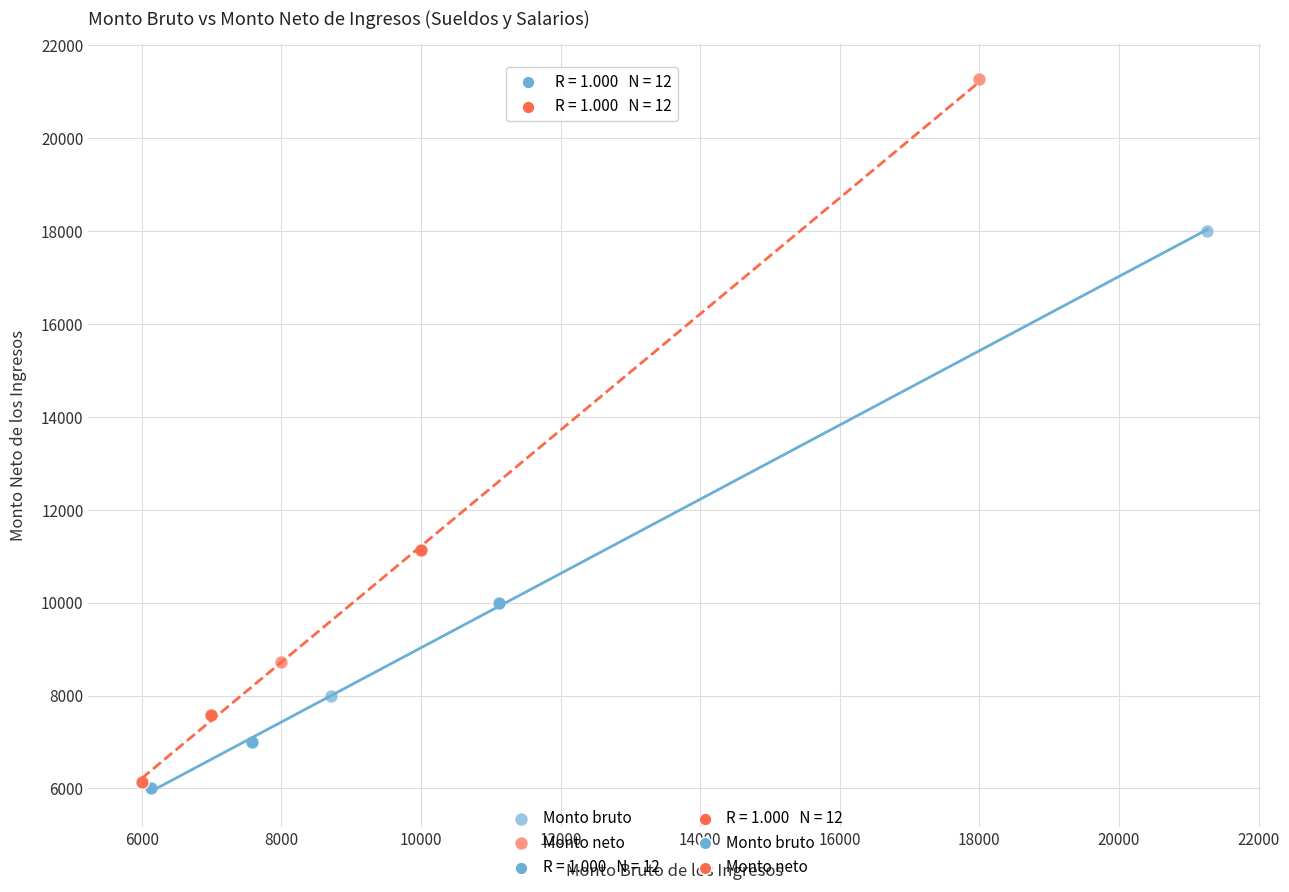

Which series reaches the maximum Y coordinate?

Monto neto